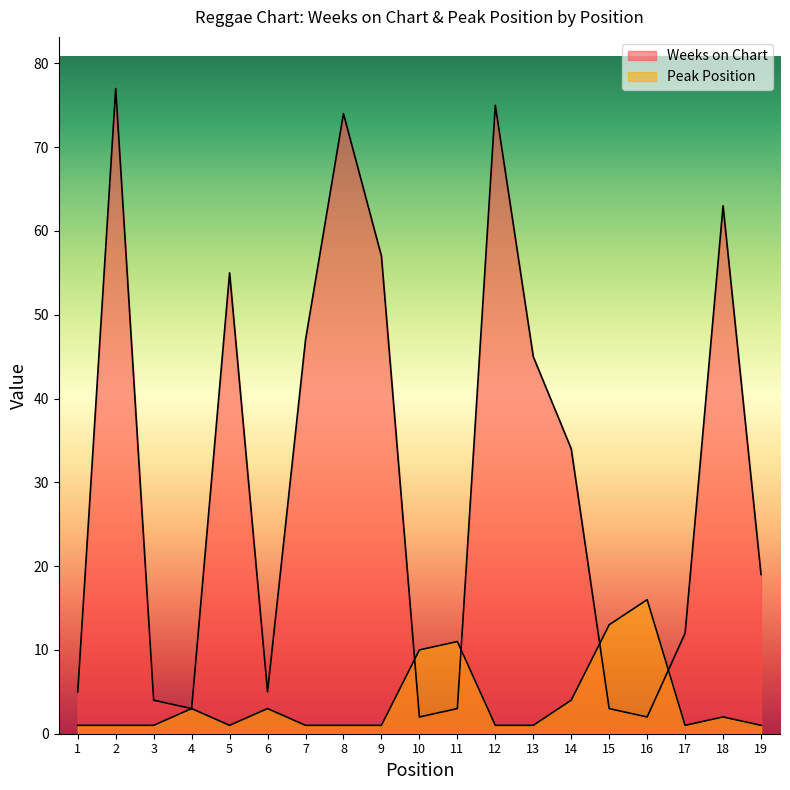

Which category has the lowest value across all series?

1